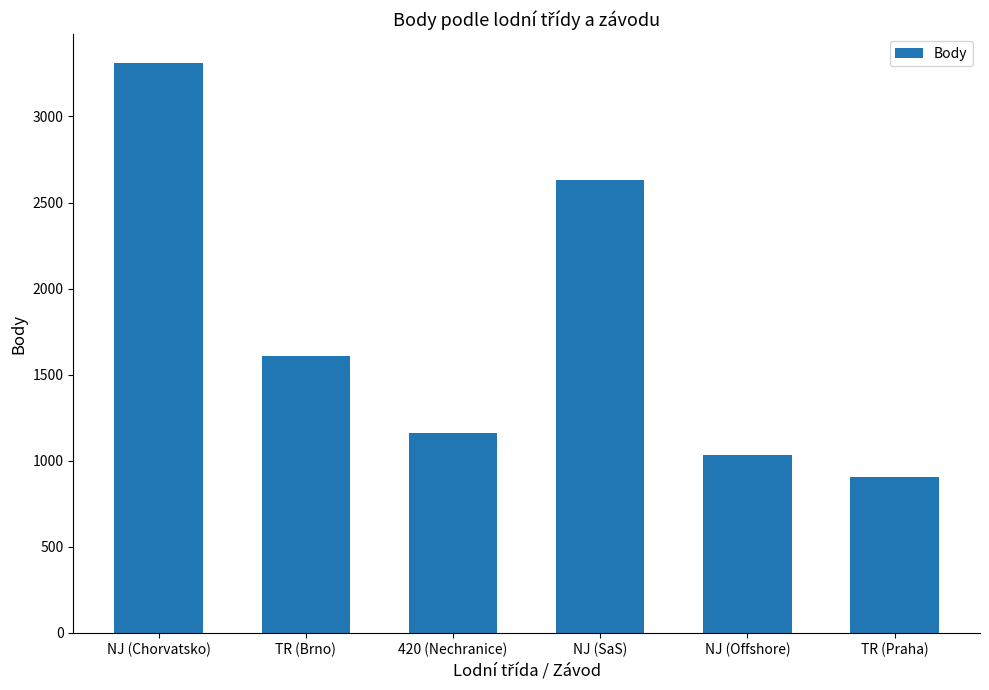

Count the number of categories in the chart.

6